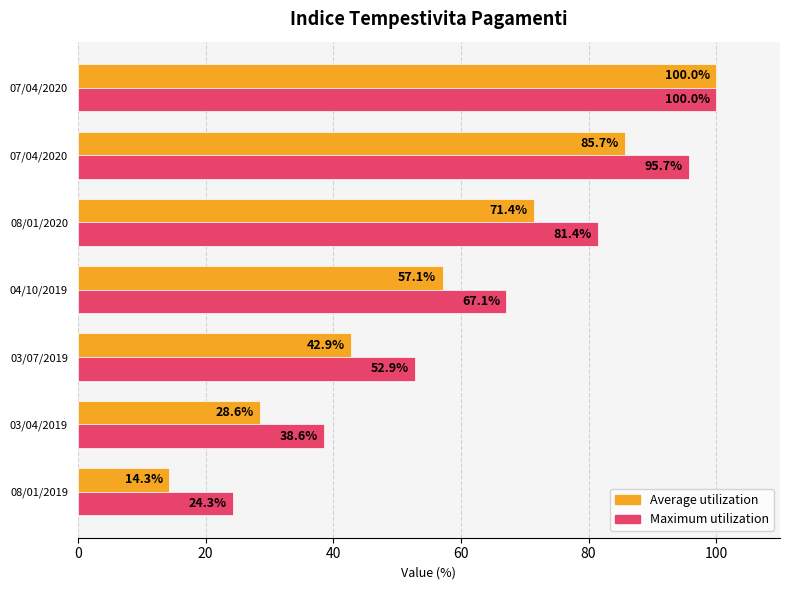

What are all the series names shown in the legend?

Average utilization, Maximum utilization